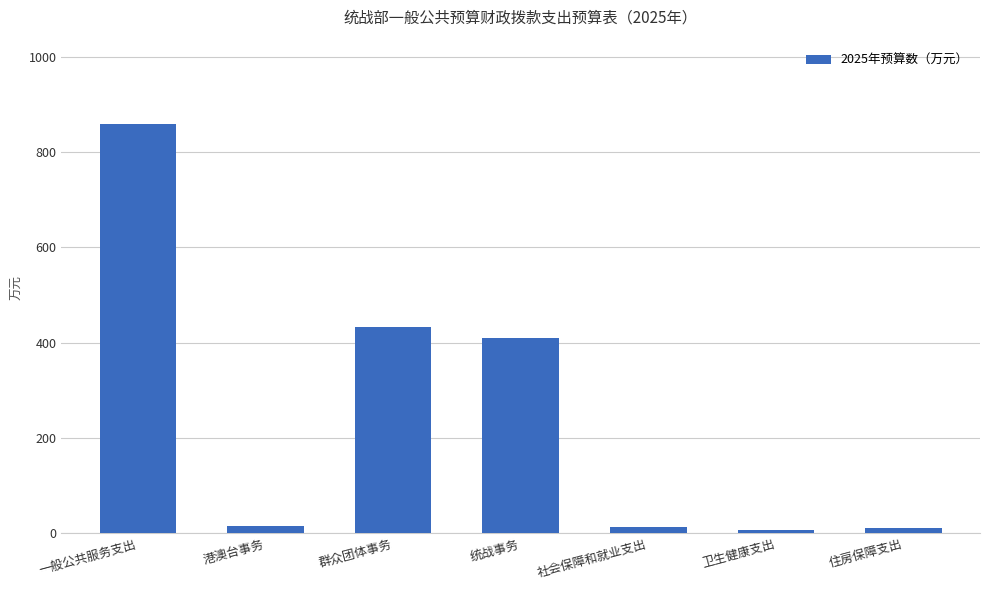

Read the value at 一般公共服务支出.

858.3